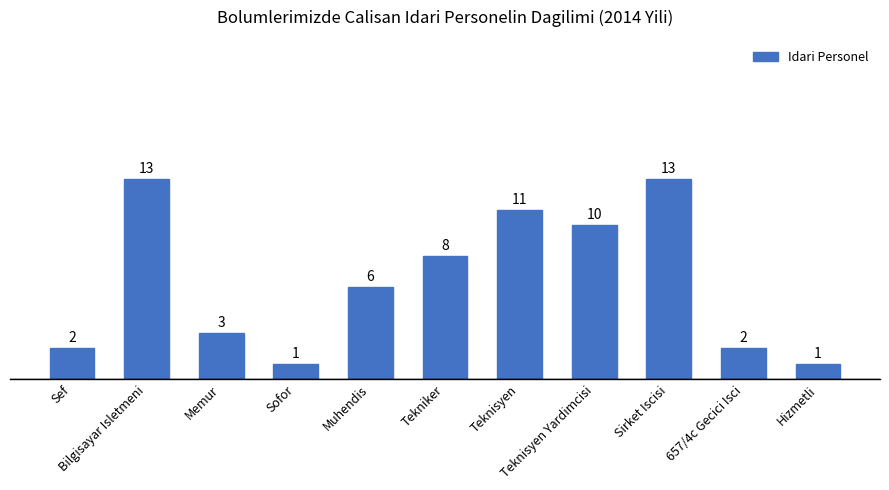

What is the greatest value displayed?

13